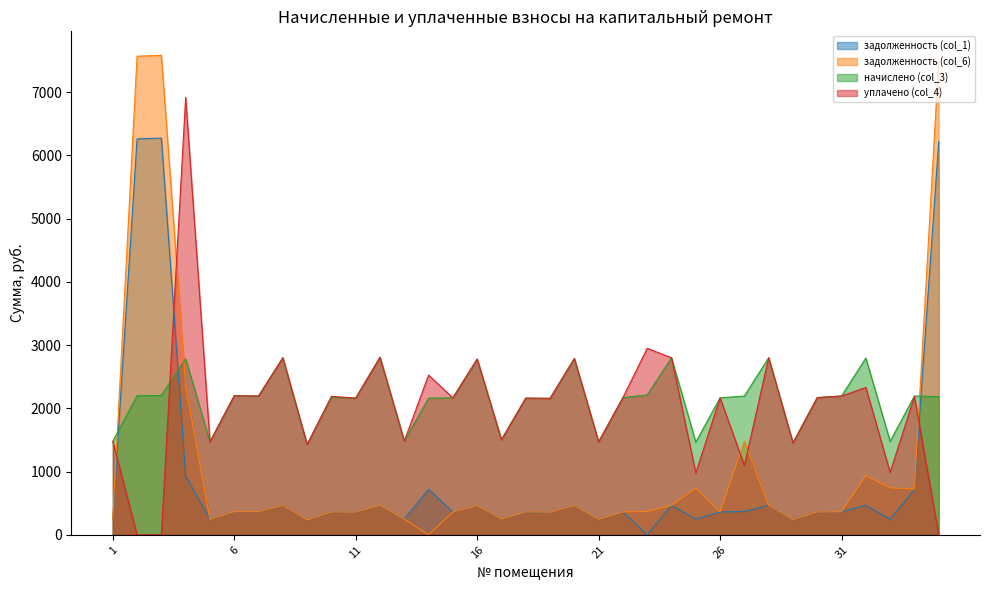

How many data points does each series have?

35